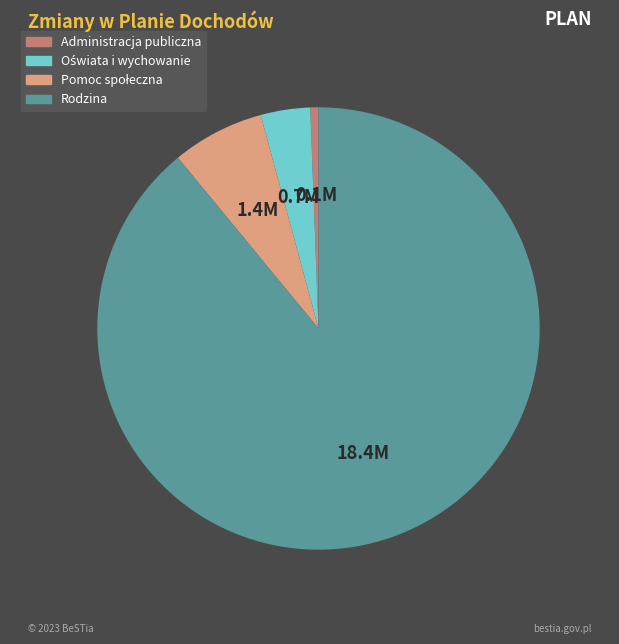

The Administracja publiczna slice represents 11% of the pie. True or false?

False